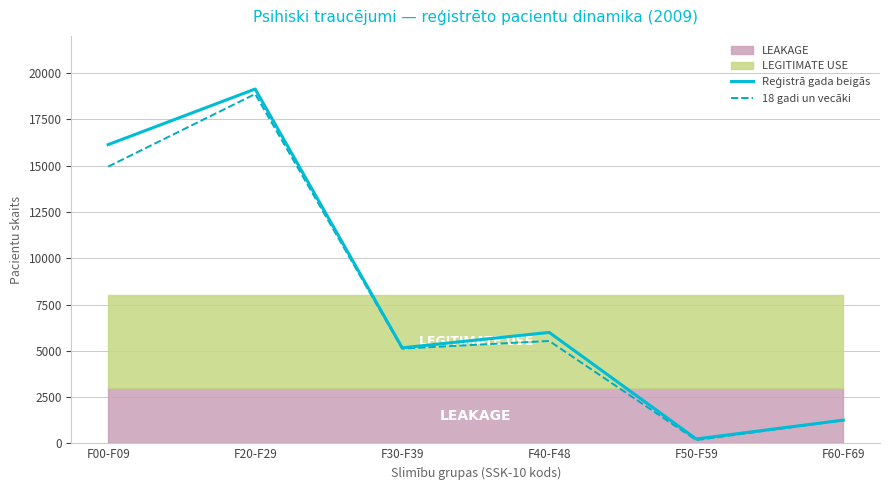

Reading right to left, extract all data points from this chart.

Reģistrā gada beigās: 1253	235	5993	5160	19145	16141
18 gadi un vecāki: 1246	175	5531	5116	18876	14952